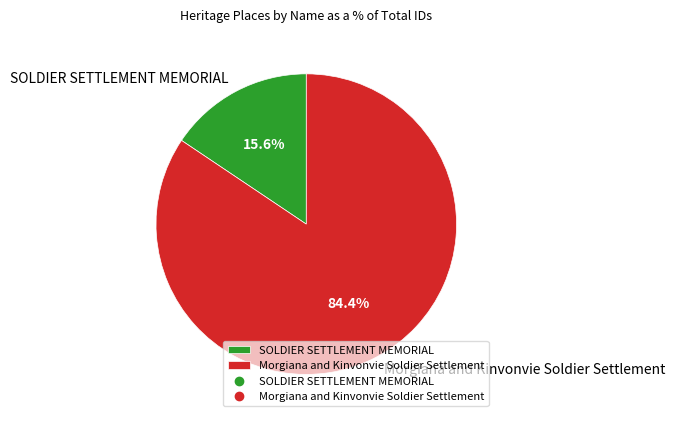

Which has a higher value, SOLDIER SETTLEMENT MEMORIAL or Morgiana and Kinvonvie Soldier Settlement?

Morgiana and Kinvonvie Soldier Settlement